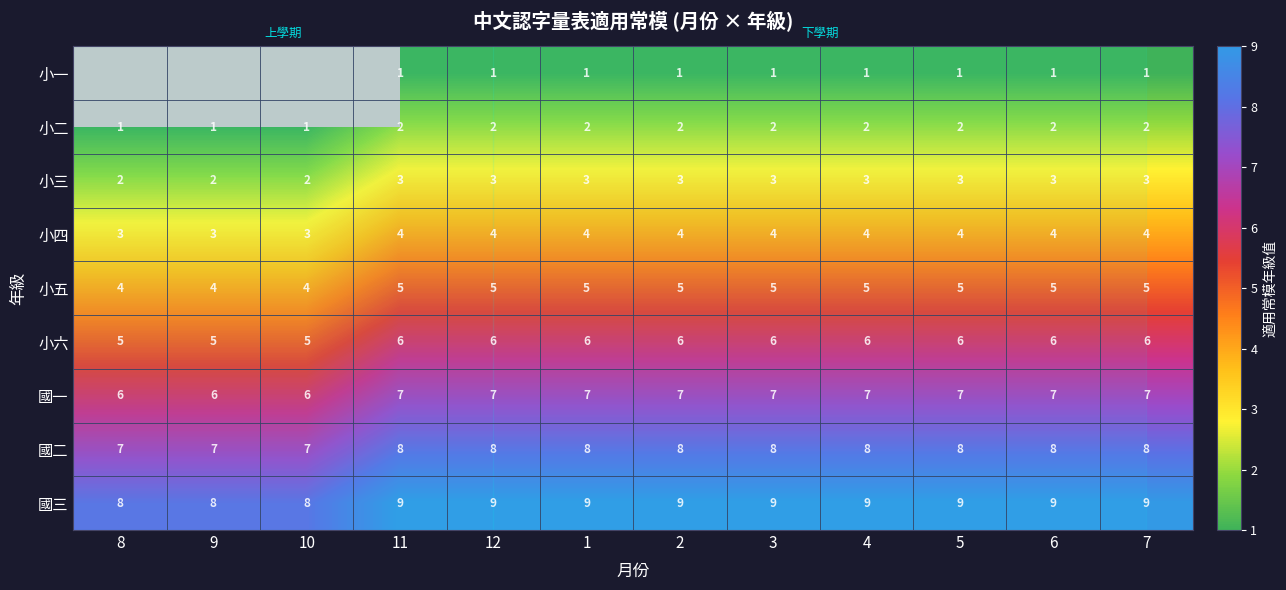

Between 3 and 5, which is larger?

3